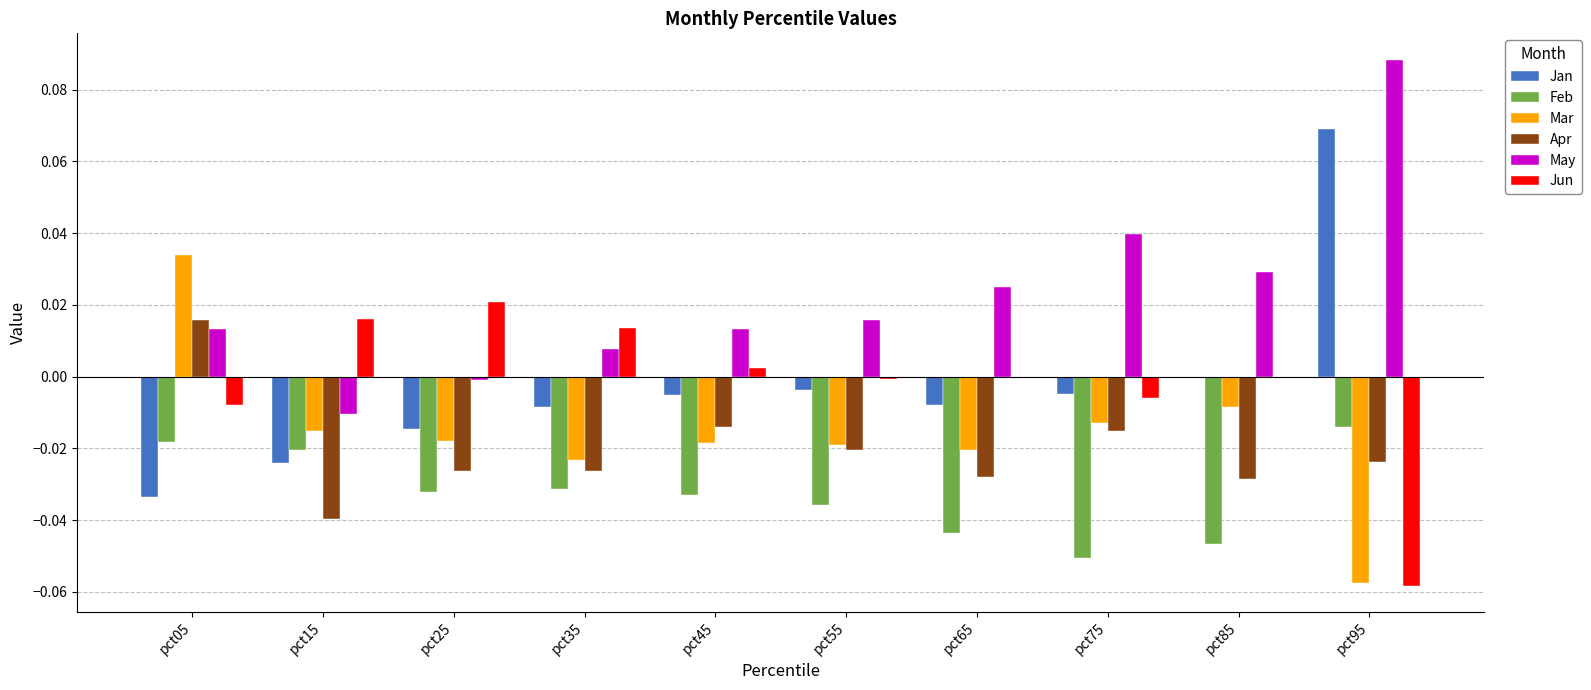

Is the value of Feb at pct35 greater than the value of Jun at pct35?

No